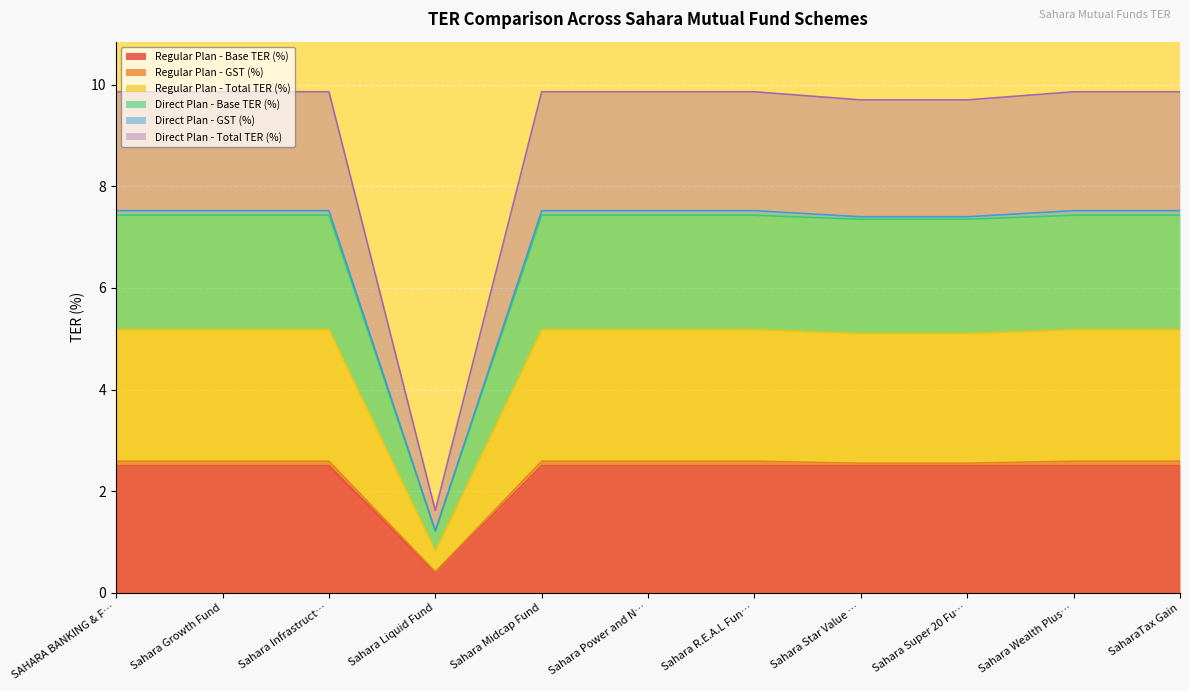

Which series has the widest spread of values?

Direct Plan - Total TER (%)